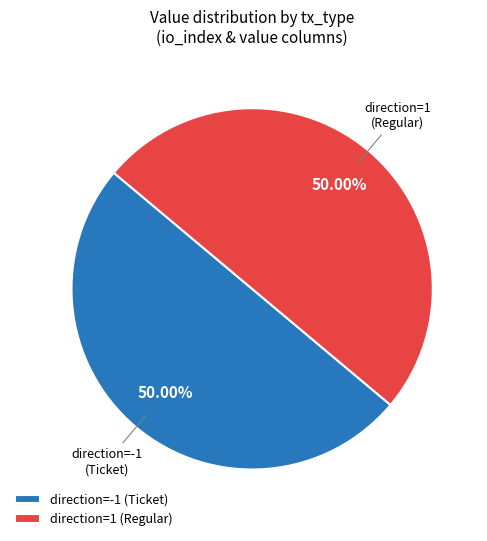

To the nearest percent, what percentage of the pie is direction=1 (Regular)?

50%